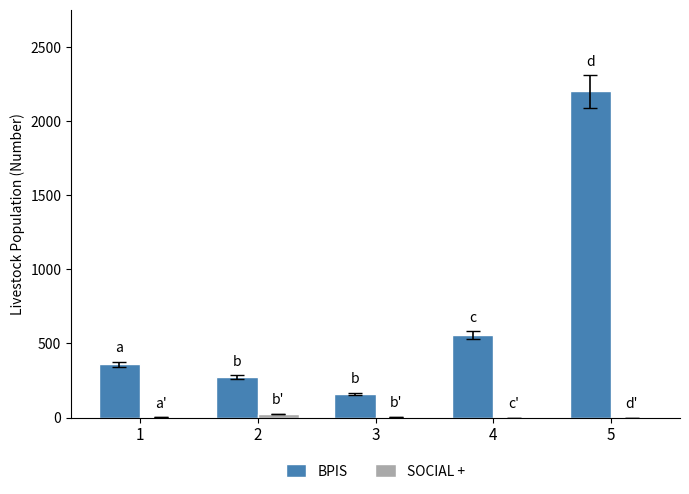

At which category is the sum across all series the highest?

5